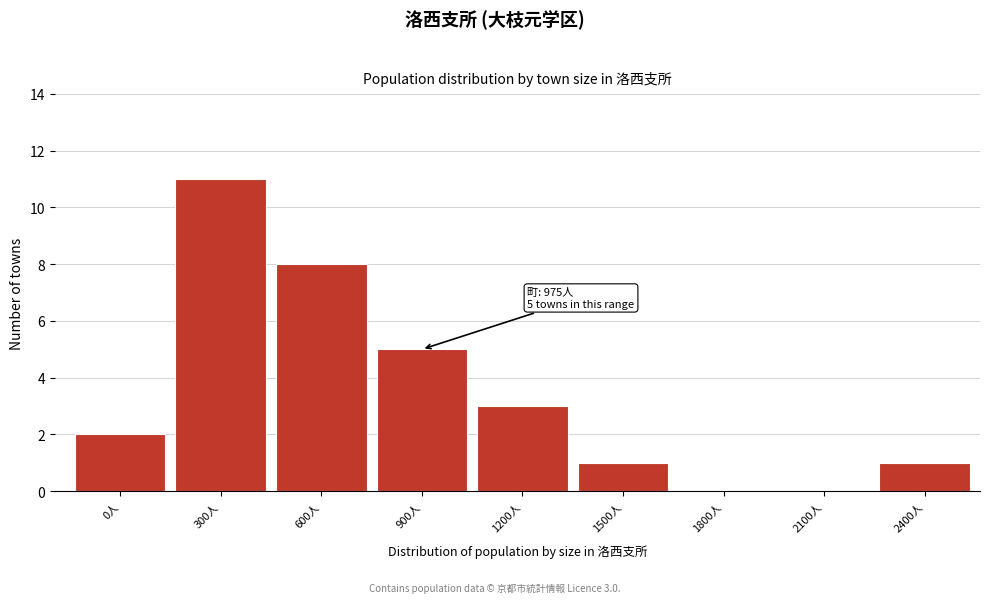

Reading left to right, transcribe all the data shown in this chart.

0人=2	300人=11	600人=8	900人=5	1200人=3	1500人=1	1800人=0	2100人=0	2400人=1